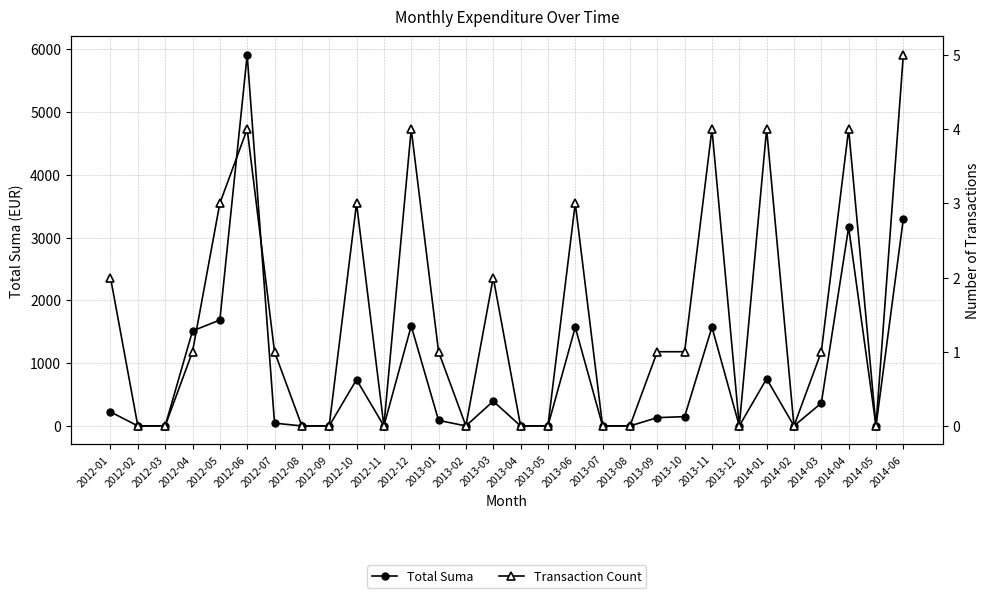

What is the label of the 30th point from the left?

2014-06